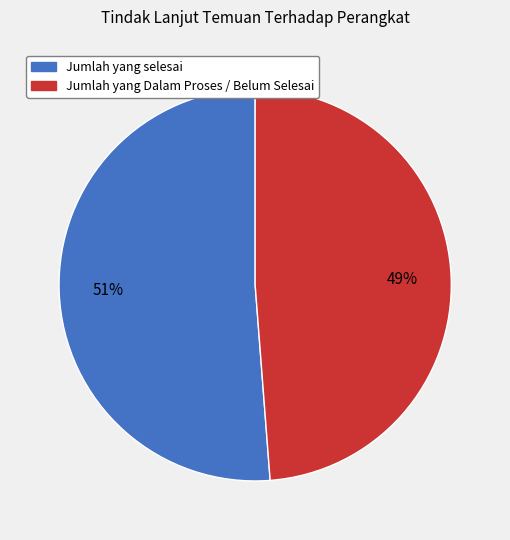

What is the largest slice in the pie chart?

Jumlah yang selesai